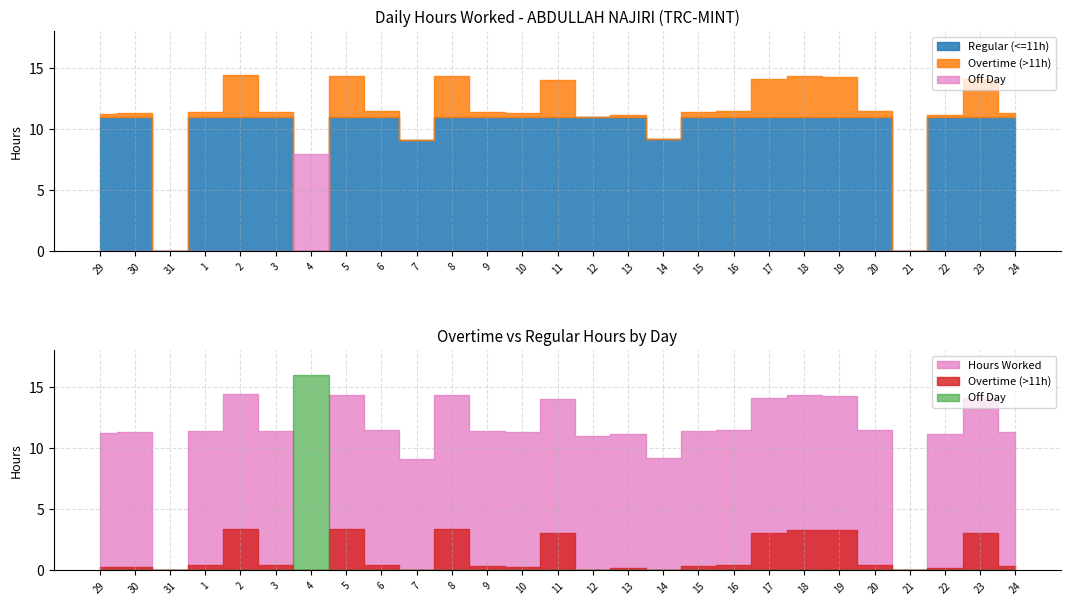

Reading left to right, what are all the values shown in this chart?

Hours Worked: 29=11.3	30=11.3	31=0.0	1=11.4	2=14.4	3=11.4	4=0.0	5=14.4	6=11.5	7=9.1	8=14.4	9=11.4	10=11.3	11=14.0	12=11.0	13=11.2	14=9.2	15=11.4	16=11.5	17=14.1	18=14.3	19=14.3	20=11.4	21=0.0	22=11.2	23=14.1	24=11.3
Regular (<=11h): 29=11.0	30=11.0	31=0.0	1=11.0	2=11.0	3=11.0	4=0.0	5=11.0	6=11.0	7=9.1	8=11.0	9=11.0	10=11.0	11=11.0	12=11.0	13=11.0	14=9.2	15=11.0	16=11.0	17=11.0	18=11.0	19=11.0	20=11.0	21=0.0	22=11.0	23=11.0	24=11.0
Overtime (>11h): 29=0.3	30=0.3	31=0.0	1=0.4	2=3.4	3=0.4	4=0.0	5=3.4	6=0.5	7=0.0	8=3.4	9=0.4	10=0.3	11=3.0	12=0.0	13=0.2	14=0.0	15=0.4	16=0.5	17=3.1	18=3.3	19=3.3	20=0.5	21=0.0	22=0.2	23=3.1	24=0.3
Off Day: 29=0.0	30=0.0	31=0.0	1=0.0	2=0.0	3=0.0	4=8.0	5=0.0	6=0.0	7=0.0	8=0.0	9=0.0	10=0.0	11=0.0	12=0.0	13=0.0	14=0.0	15=0.0	16=0.0	17=0.0	18=0.0	19=0.0	20=0.0	21=0.0	22=0.0	23=0.0	24=0.0